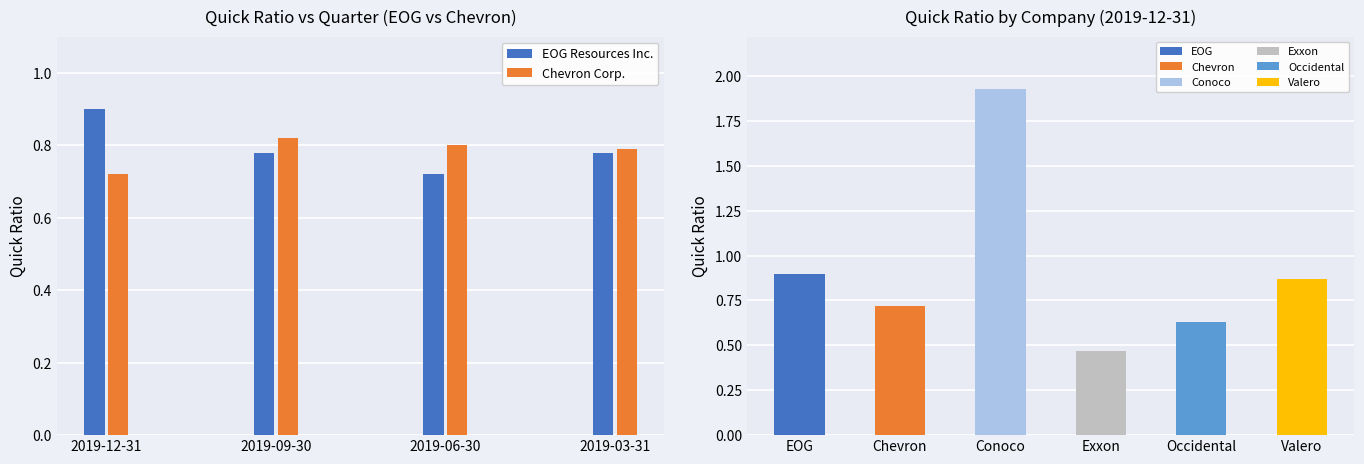

At which category is the sum across all series the highest?

2019-12-31